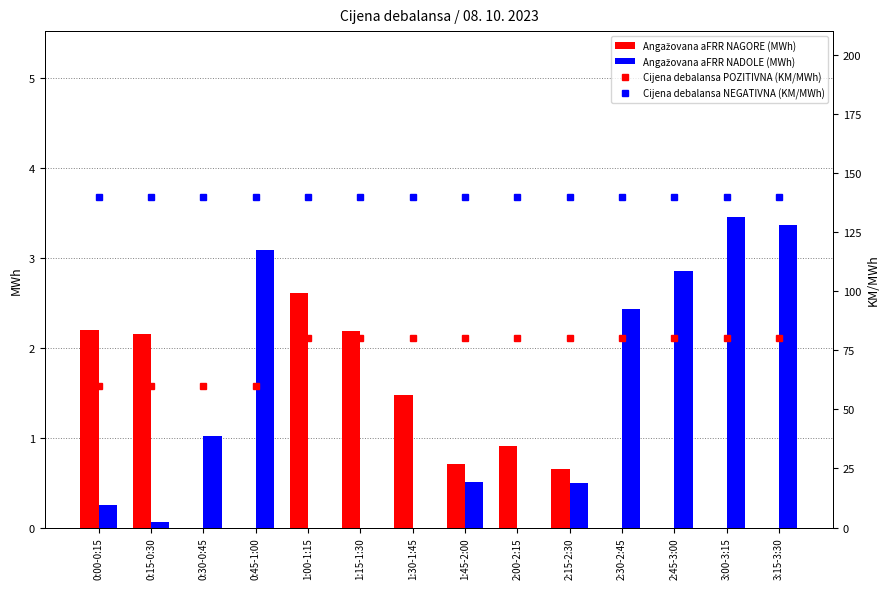

Which category has the highest value across all series?

0:00-0:15